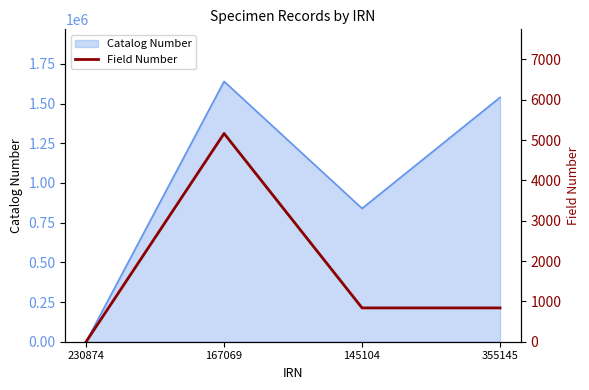

The Catalog Number series shows 1639556 at 167069. True or false?

True